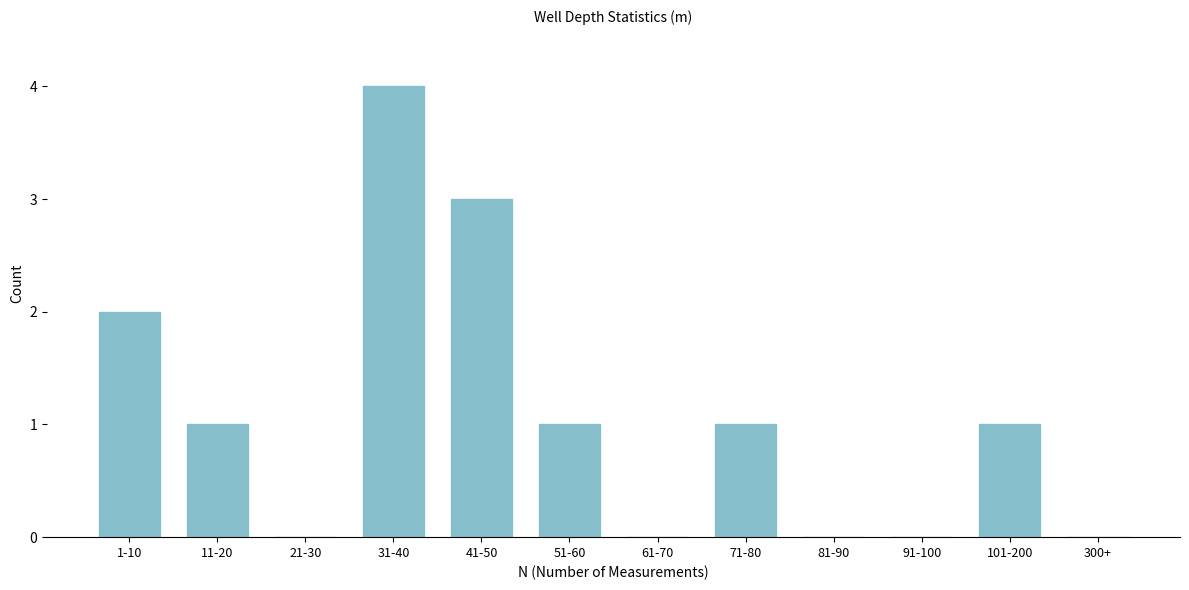

Reading left to right, transcribe all the data shown in this chart.

1-10=2	11-20=1	21-30=0	31-40=4	41-50=3	51-60=1	61-70=0	71-80=1	81-90=0	91-100=0	101-200=1	300+=0